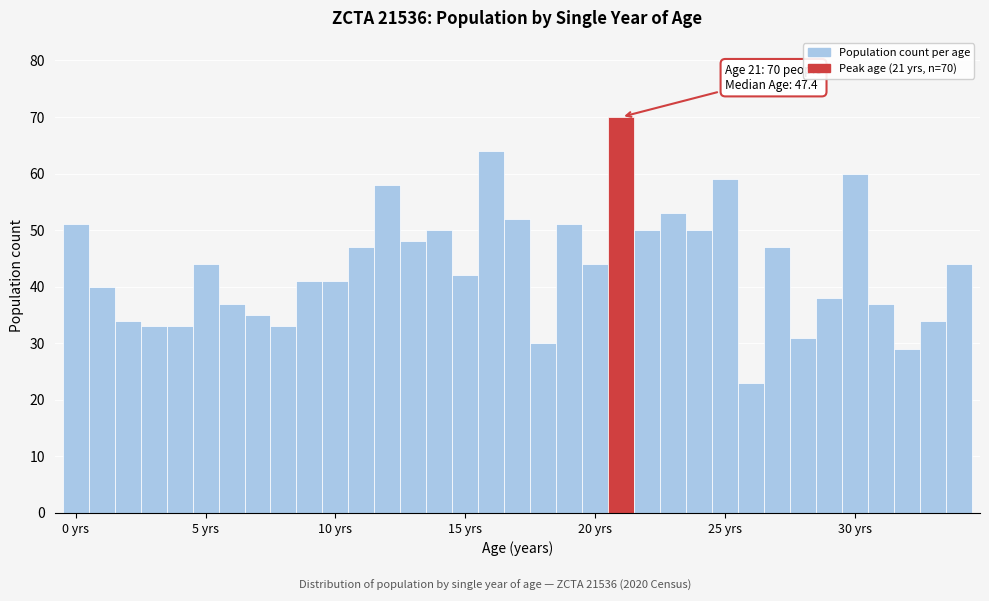

Read against the x-axis, roughly where is the centre of the tallest bar?

21.0